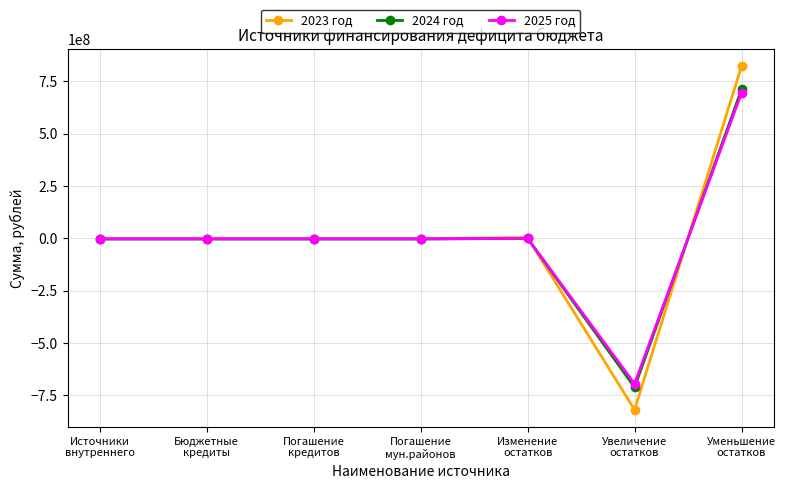

What is the maximum value for 2025 год?

694855741.9